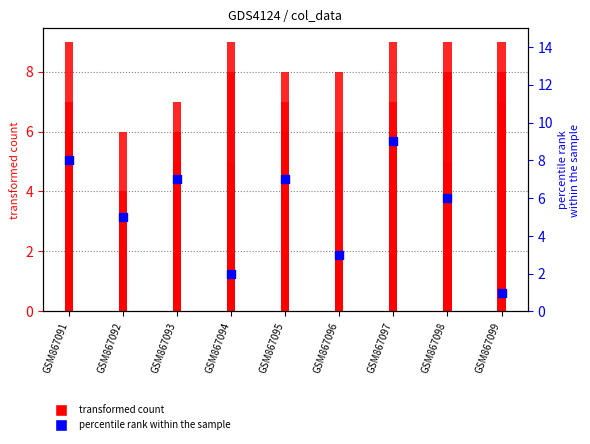

What is the total value across all series at GSM867091?

35